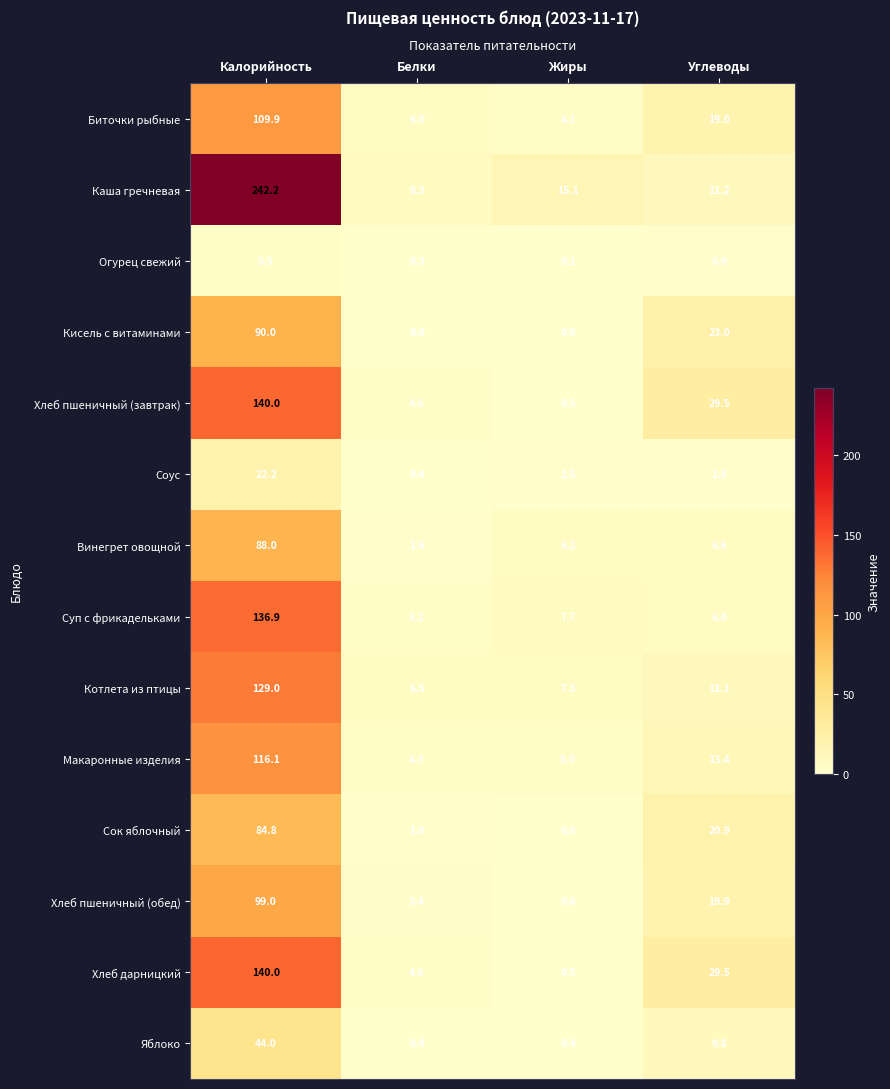

The Каша гречневая series shows 242.2 at Калорийность. True or false?

True